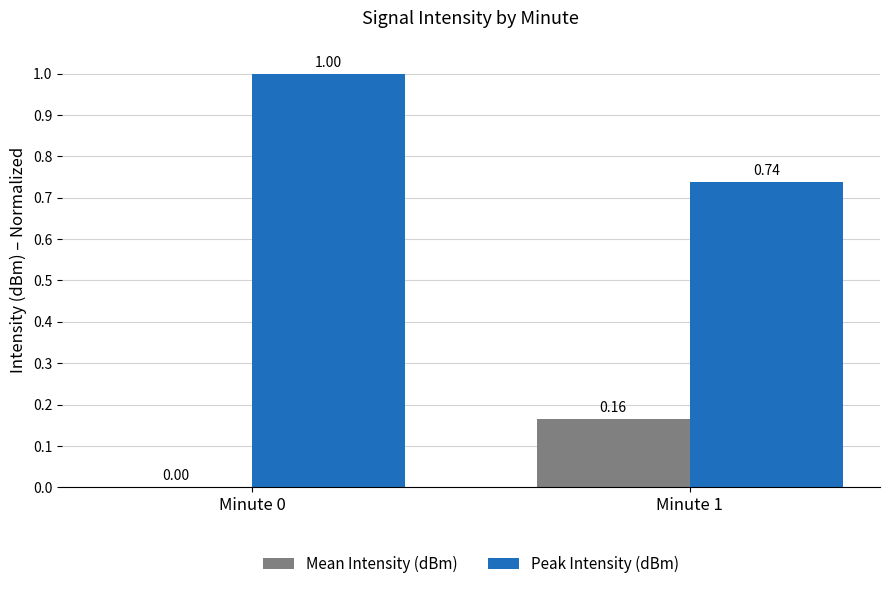

Between Minute 0 and Minute 1, which series saw the biggest shift?

Peak Intensity (dBm)